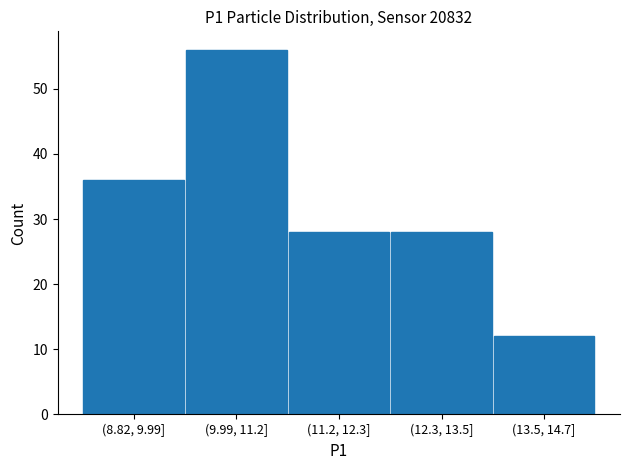

Reading right to left, what are all the values shown in this chart?

(13.5, 14.7]=12	(12.3, 13.5]=28	(11.2, 12.3]=28	(9.99, 11.2]=56	(8.82, 9.99]=36